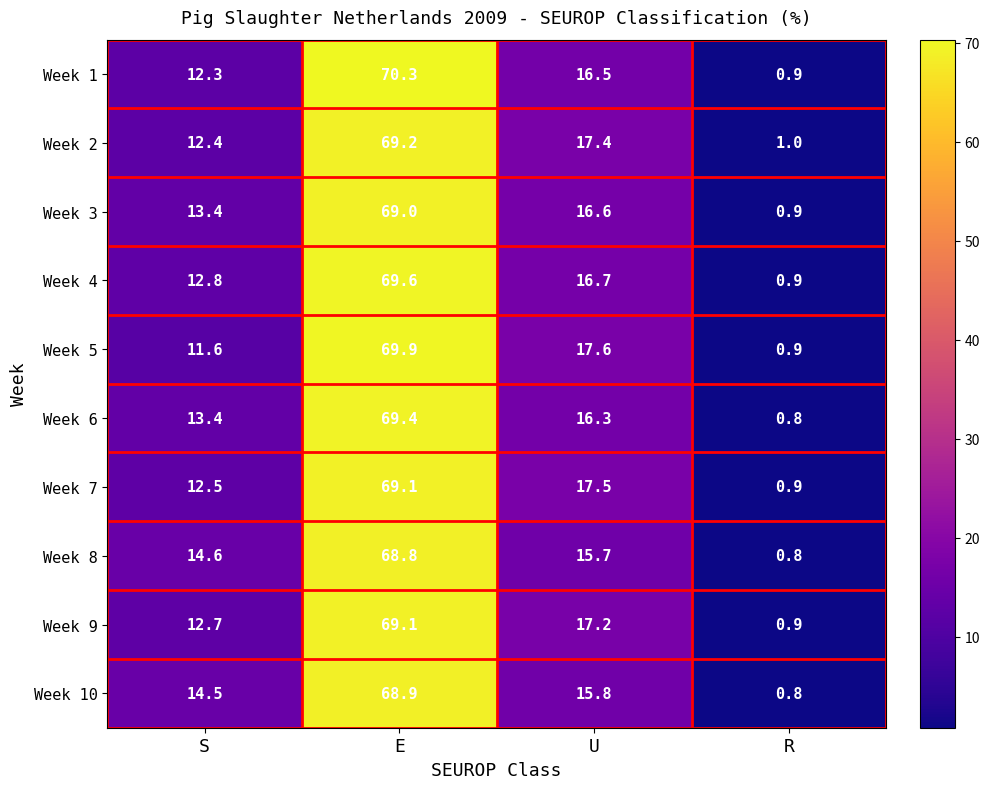

What is the average value of the Week 4 series?

25.0